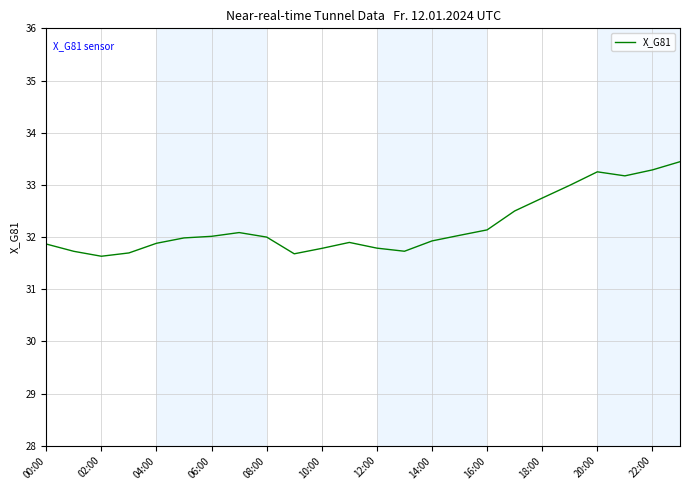

What is the difference between the maximum and minimum values?

1.8